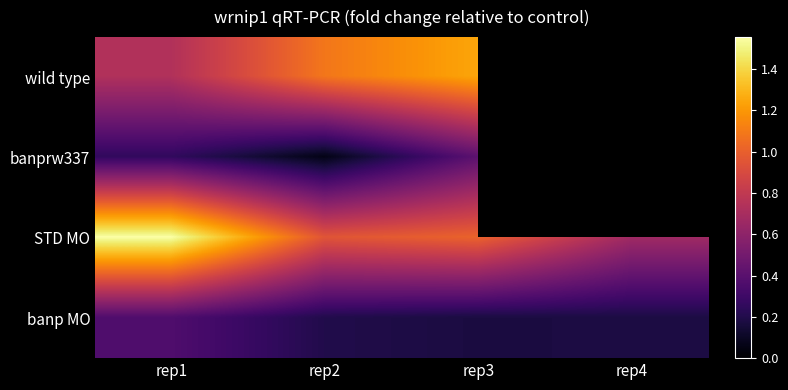

Rank the series by their maximum value, from highest to lowest.

STD MO, wild type, banprw337, banp MO